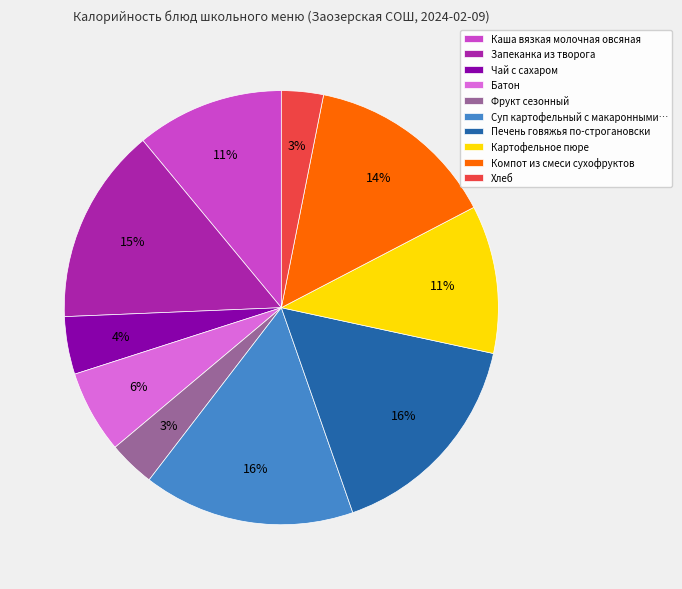

How many segments does this pie chart have?

10